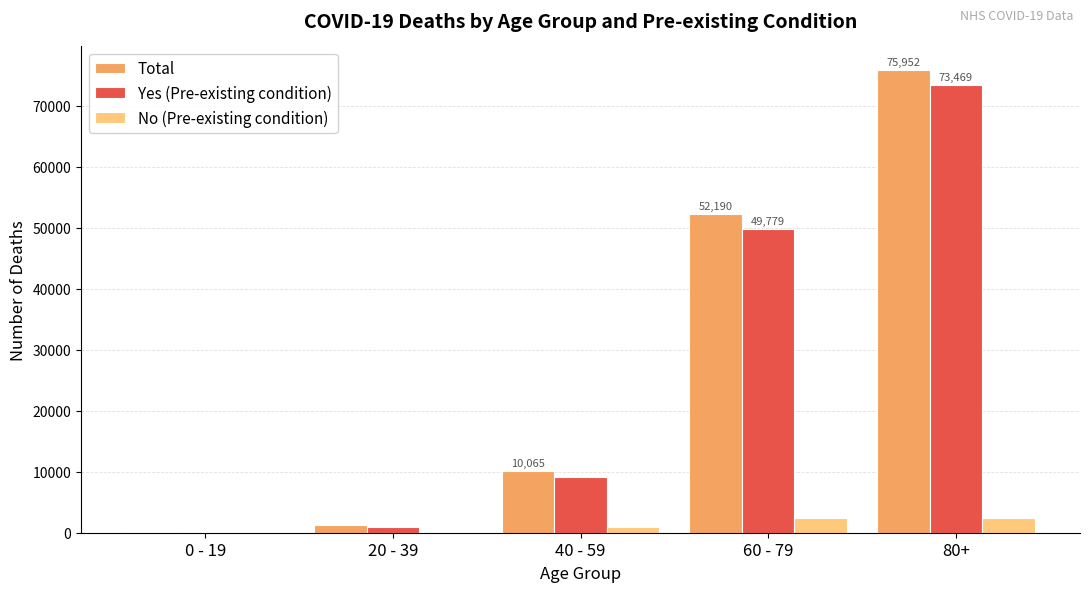

At which category is the sum across all series the highest?

80+